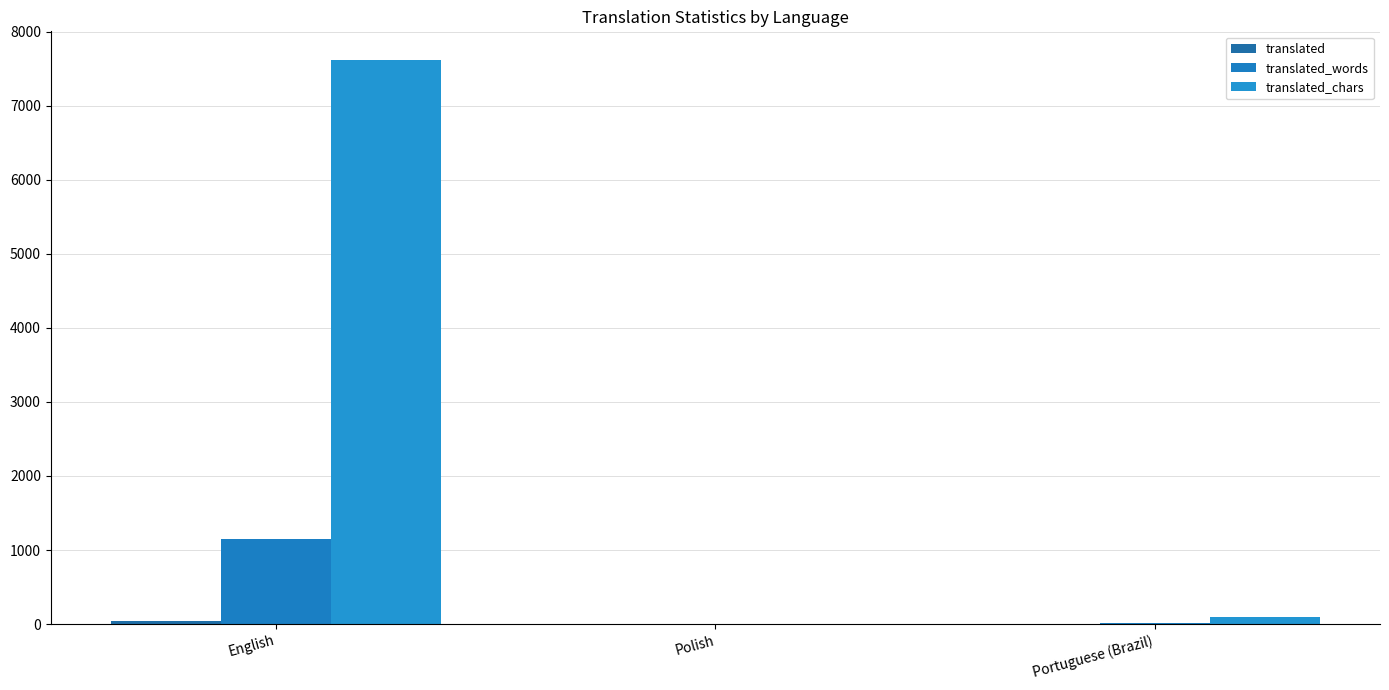

At which category is the sum across all series the highest?

English